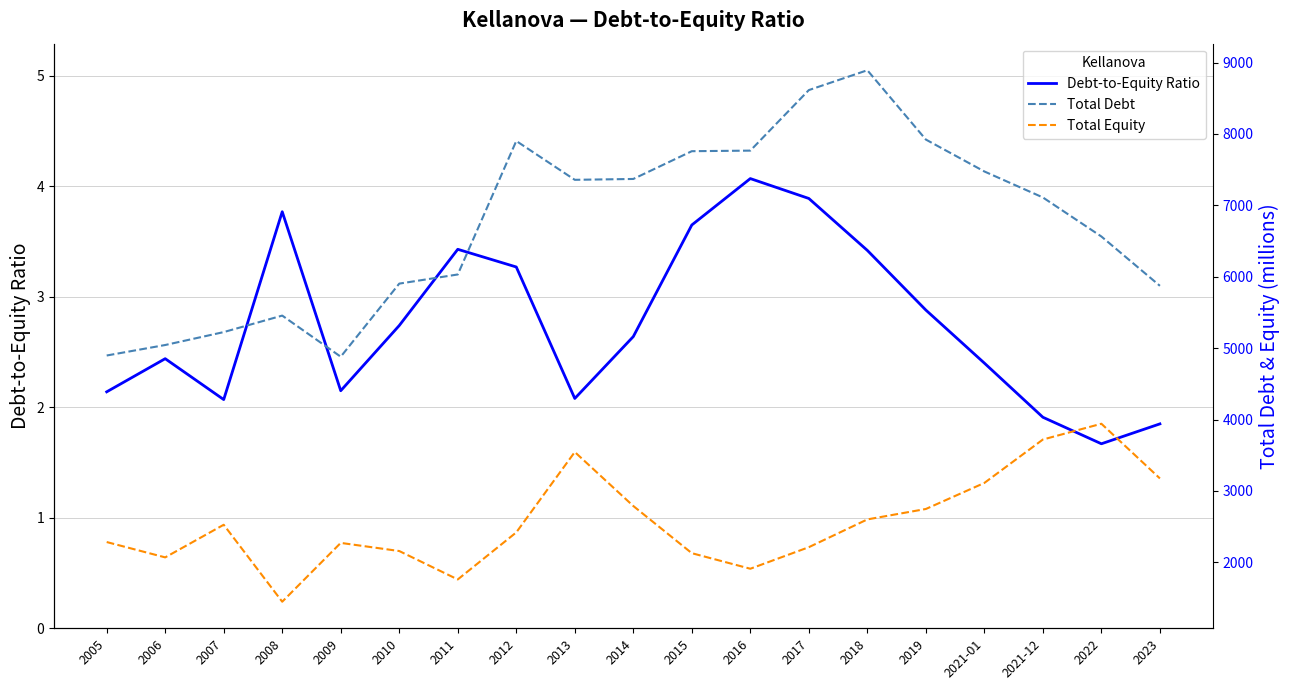

At which category does Debt-to-Equity Ratio reach its first local valley?

2007